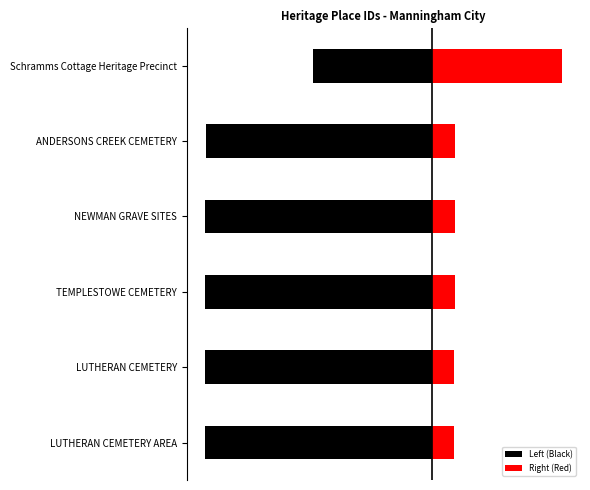

How many groups of bars are there?

6